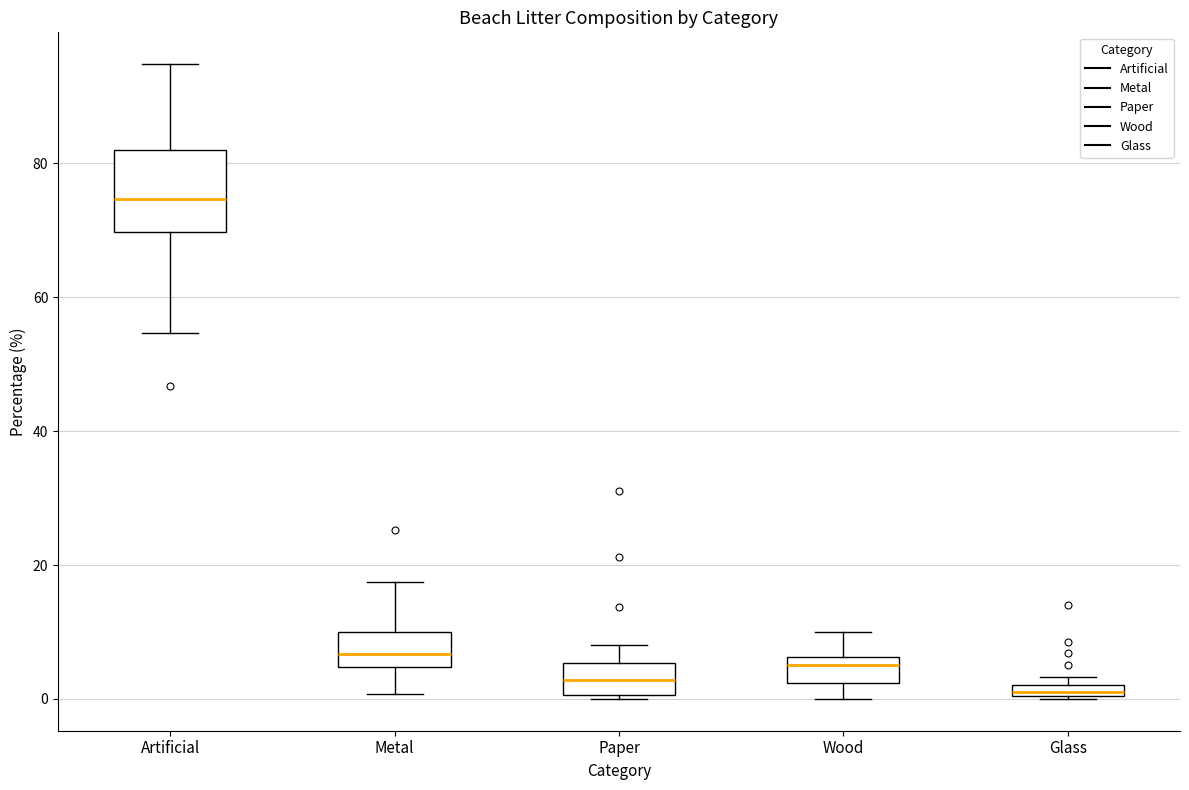

Comparing the boxes themselves (not the whiskers), which one is the tallest?

Artificial